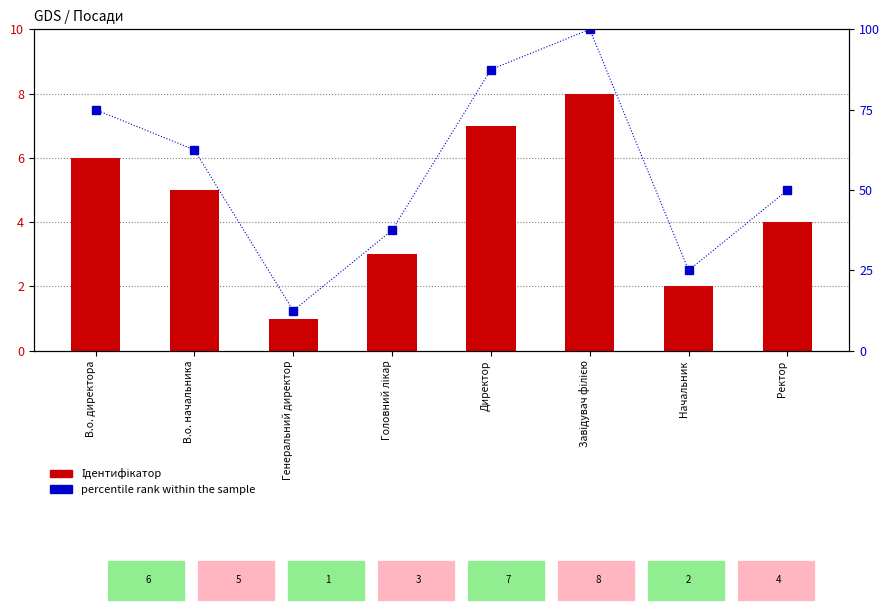

Rank the series by their maximum value, from lowest to highest.

Ідентифікатор, percentile rank within the sample